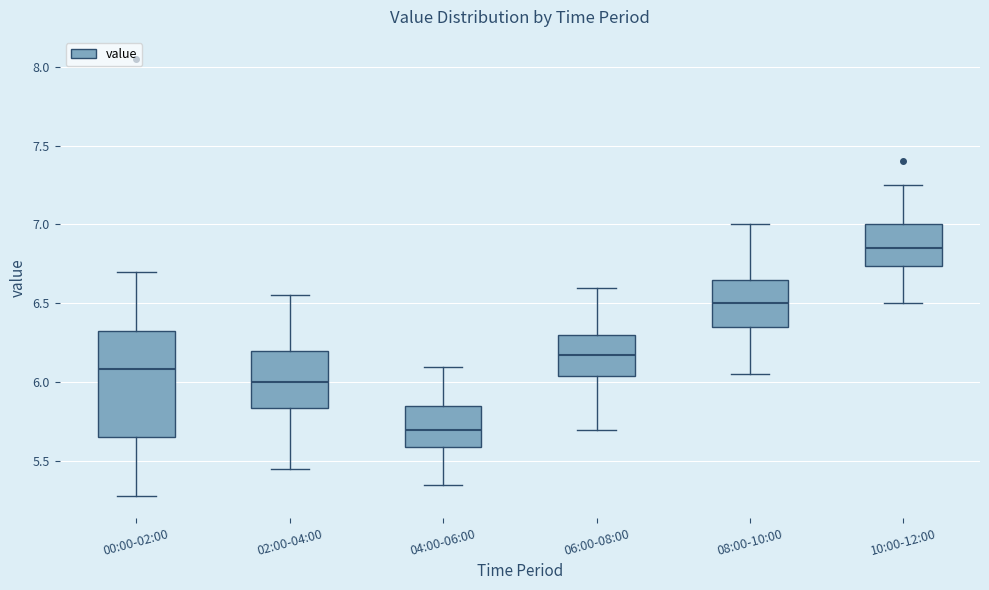

Where does the lower whisker of the box for 10:00-12:00 end on the y-axis? The values are not printed on the chart, so give them approximately, as read against the axis.

6.50